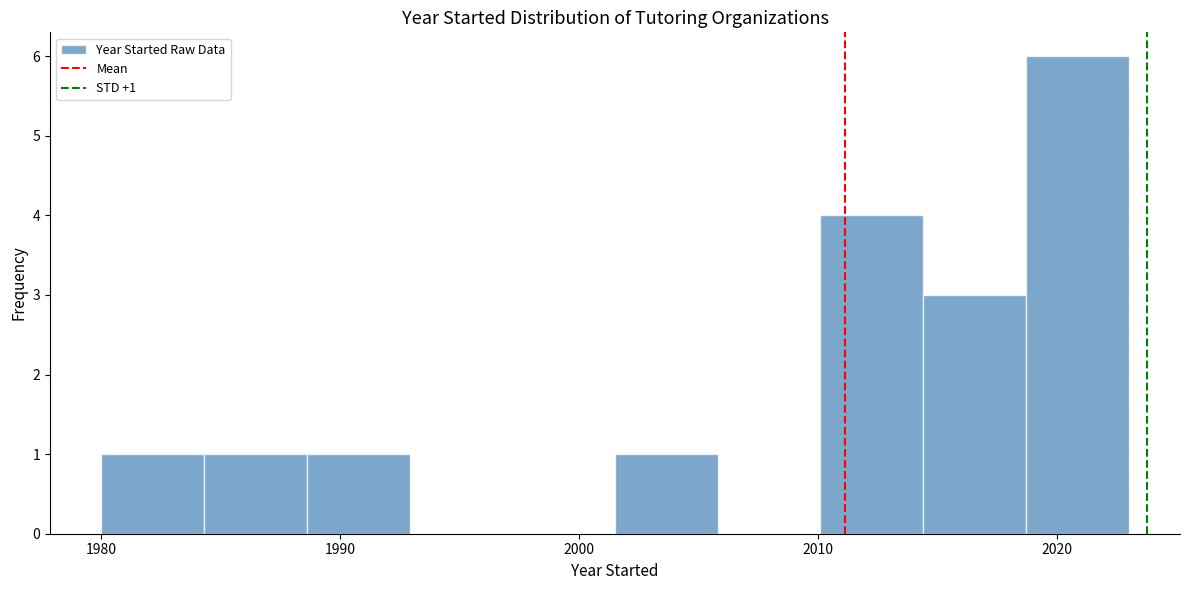

Over which range of the x-axis is the bar tallest?

2018.7 to 2023.0